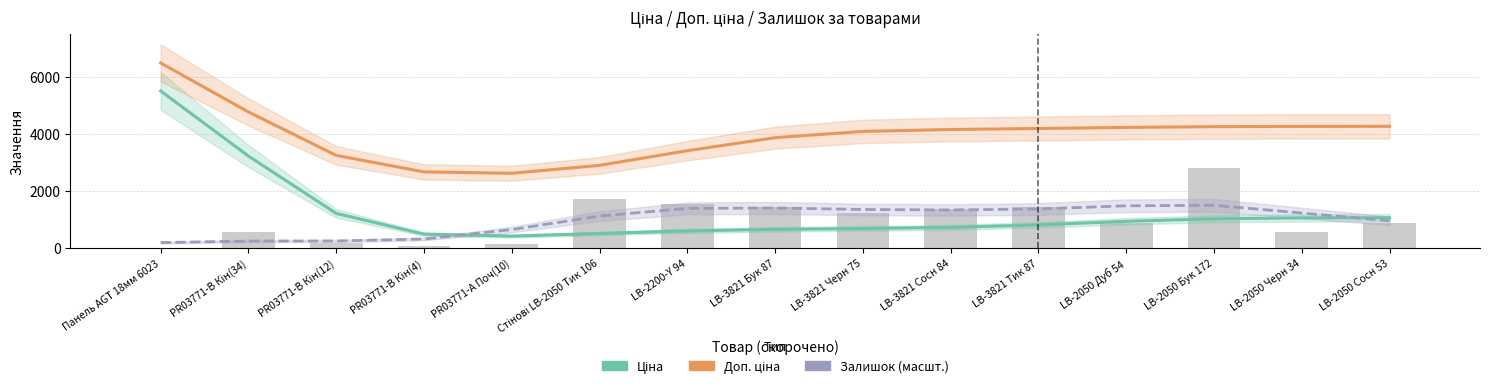

Which series has the largest total across all categories?

Доп. ціна